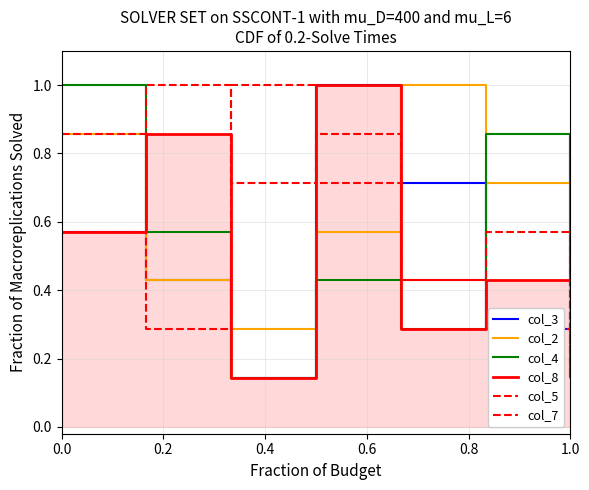

What is the value of the col_3 point at the 2nd from the left?

0.4